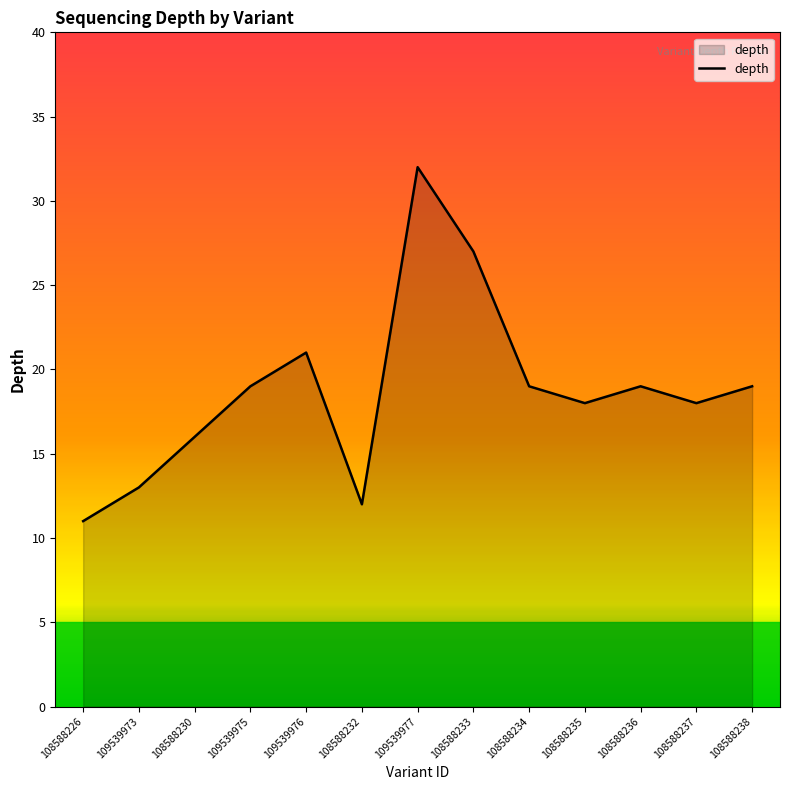

What is the ratio of the value at 108588230 to the value at 109539976?

0.8